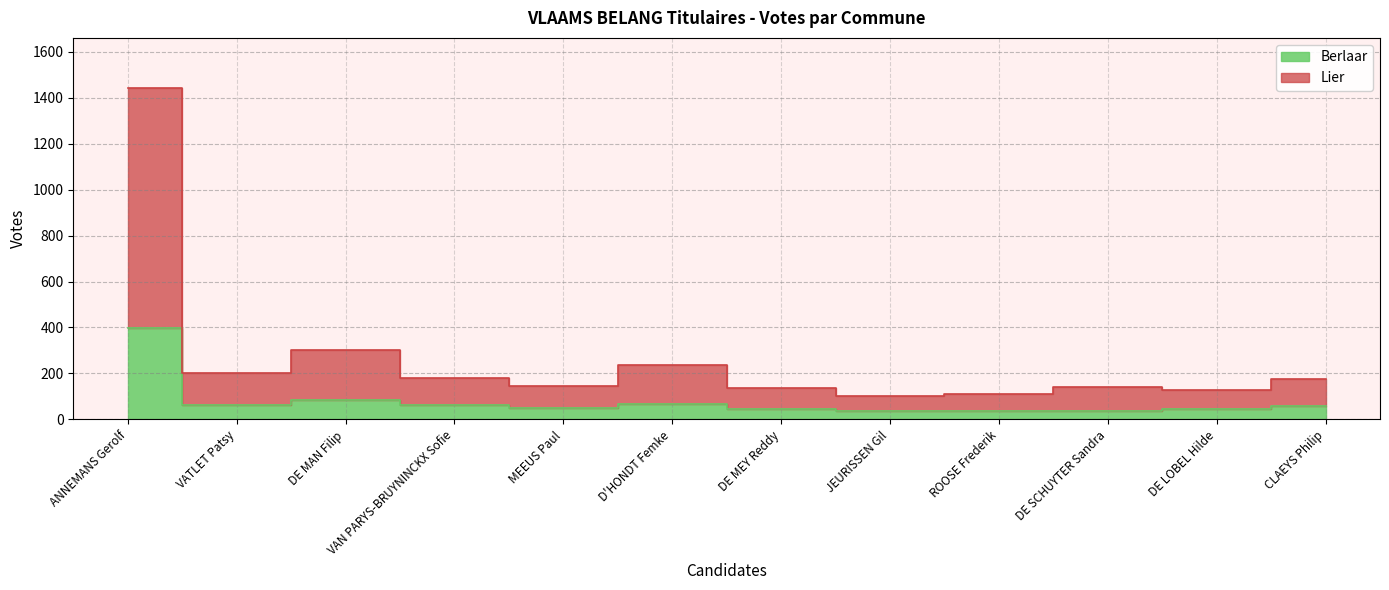

At which category does Berlaar reach its first local valley?

VATLET Patsy